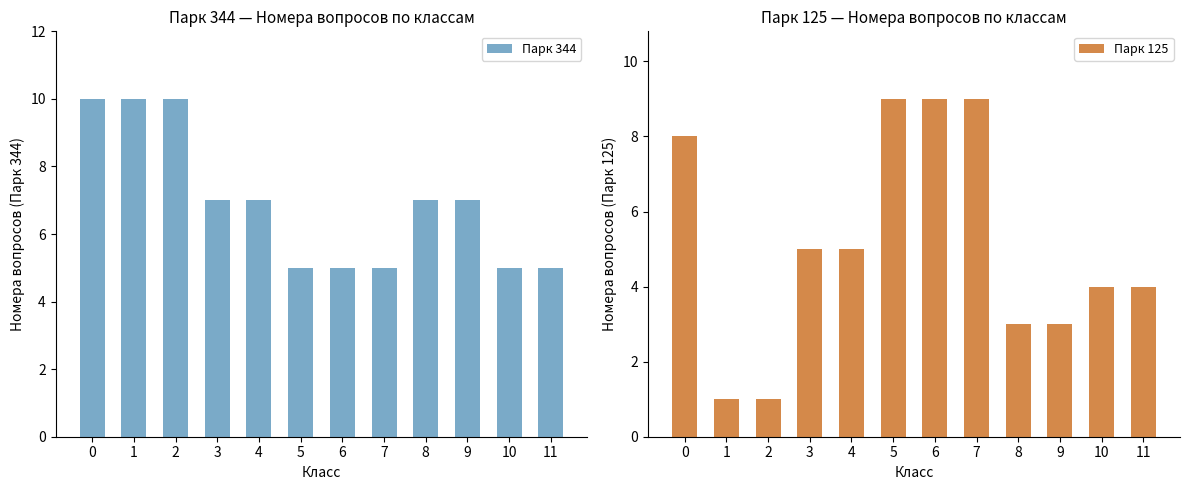

Between 8 and 9, which series saw the biggest shift?

Парк 344